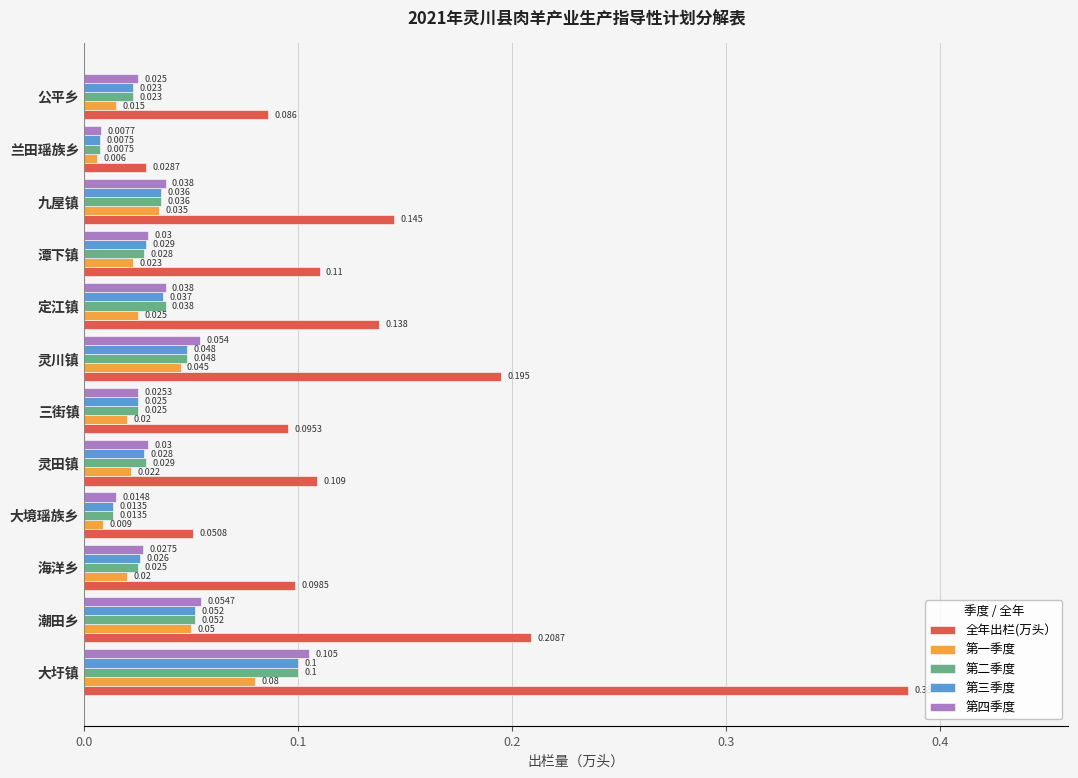

At which label does 第二季度 reach its minimum?

兰田瑶族乡